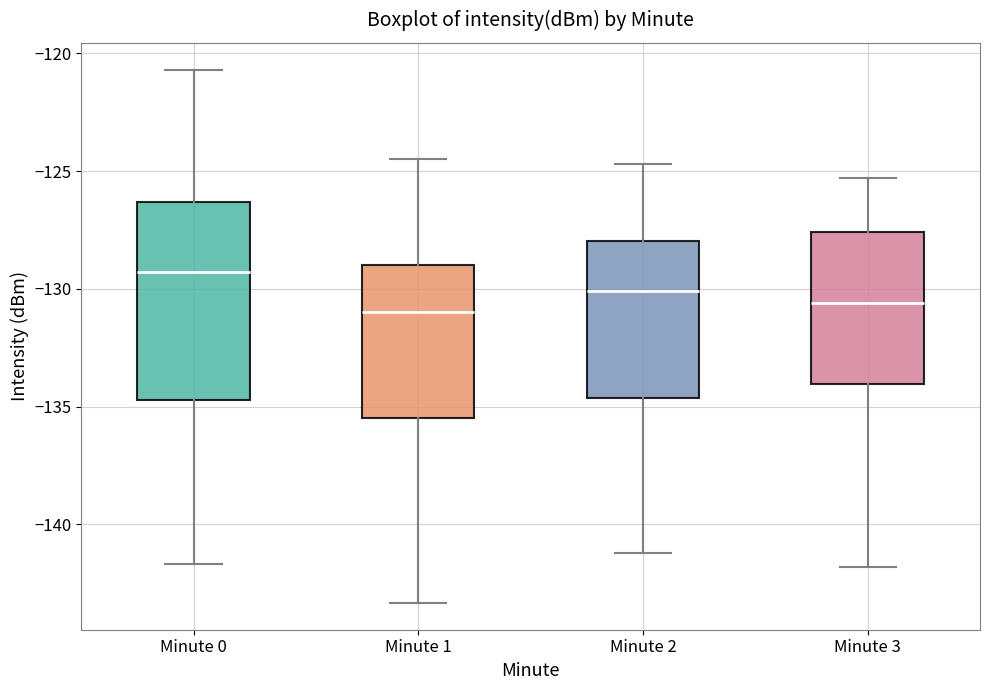

Reading left to right, transcribe this box plot: for each box, give where its median line is, the range the box spans, and where its two whiskers end, as read against the y-axis. The values are not printed on the chart, so give them approximately, as read against the axis.

Minute 0: median -129.5, box -134.5 to -126.5, whiskers -141.5 to -120.5
Minute 1: median -131.0, box -135.5 to -129.0, whiskers -143.5 to -124.5
Minute 2: median -130.0, box -134.5 to -128.0, whiskers -141.0 to -124.5
Minute 3: median -130.5, box -134.0 to -127.5, whiskers -142.0 to -125.5